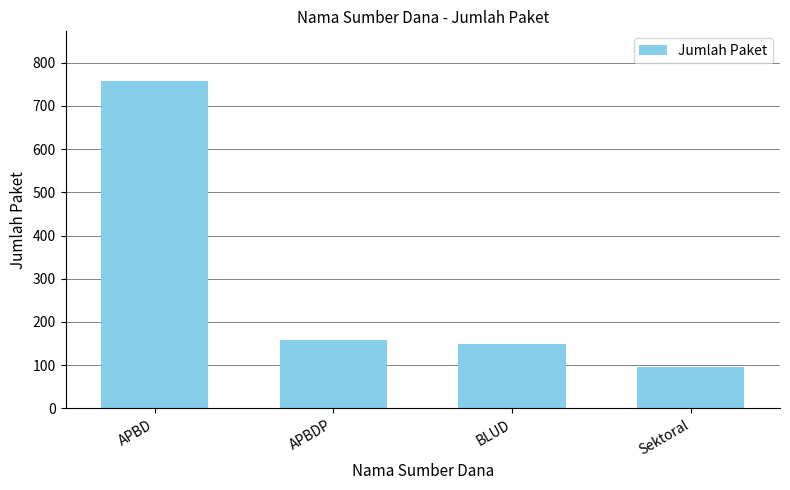

The chart shows a value of 125 at Sektoral. True or false?

False